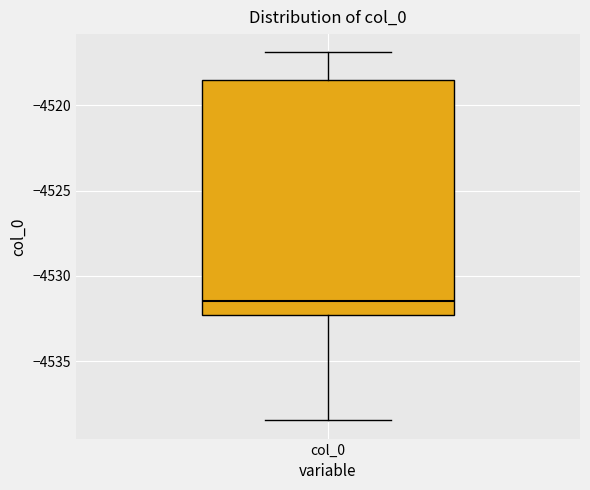

Where is the upper edge of the box for col_0 on the y-axis? The values are not printed on the chart, so give them approximately, as read against the axis.

-4518.5